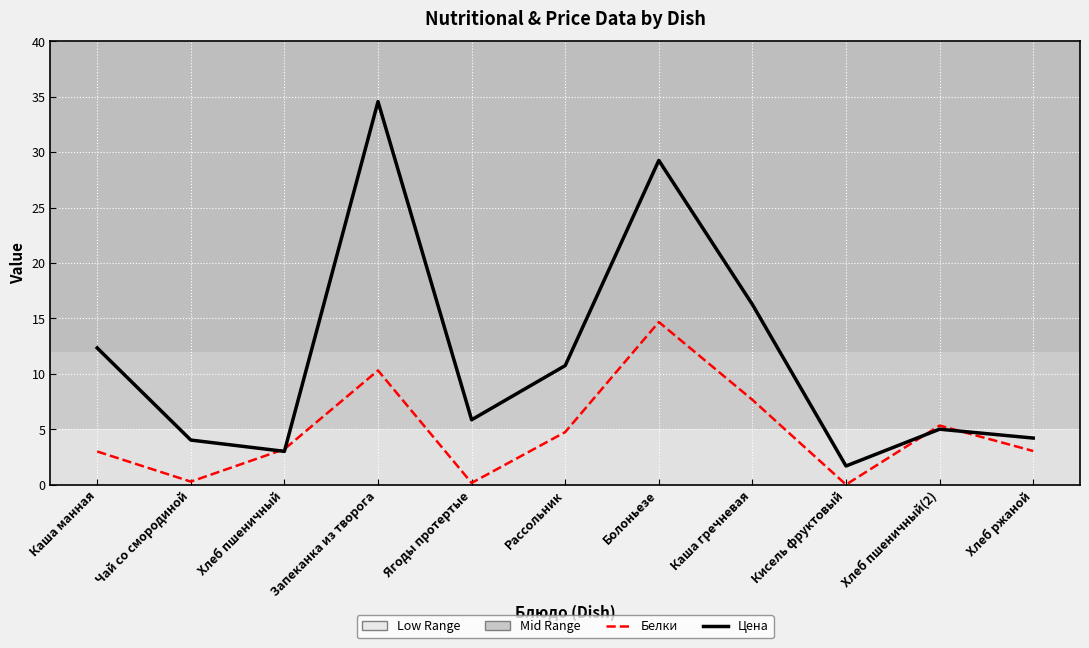

What position from the left is Каша гречневая?

8